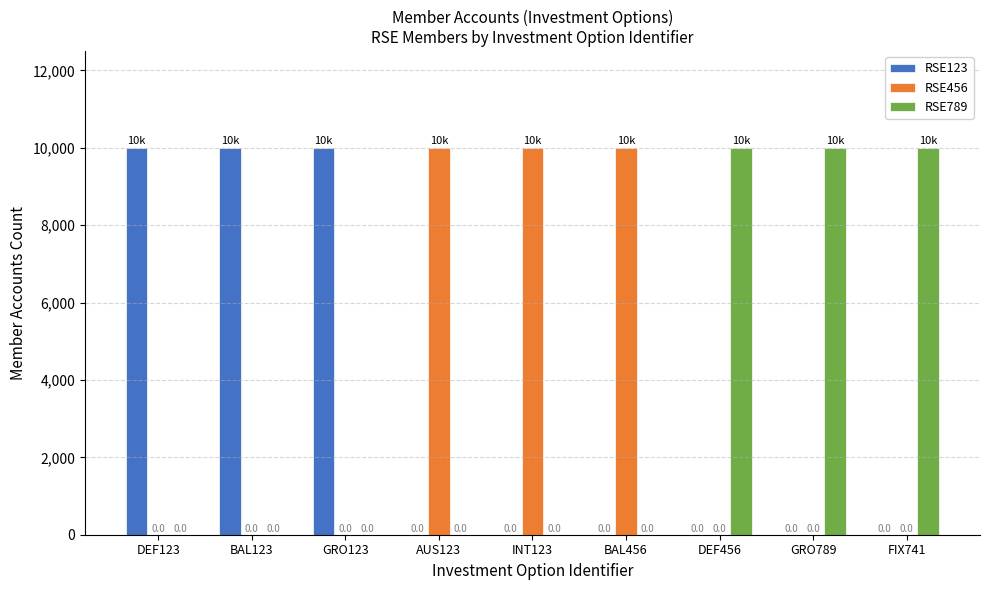

What is the spread (max minus min) of values at BAL123?

9999